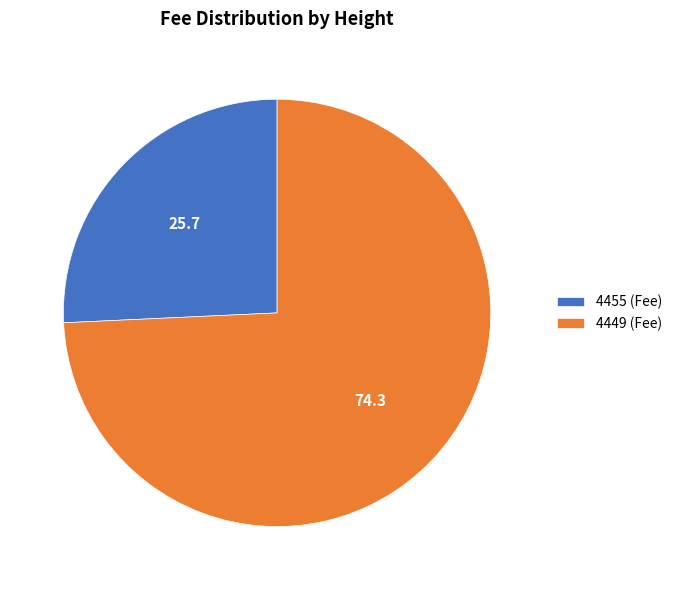

Which category has the smallest portion of the pie?

4455